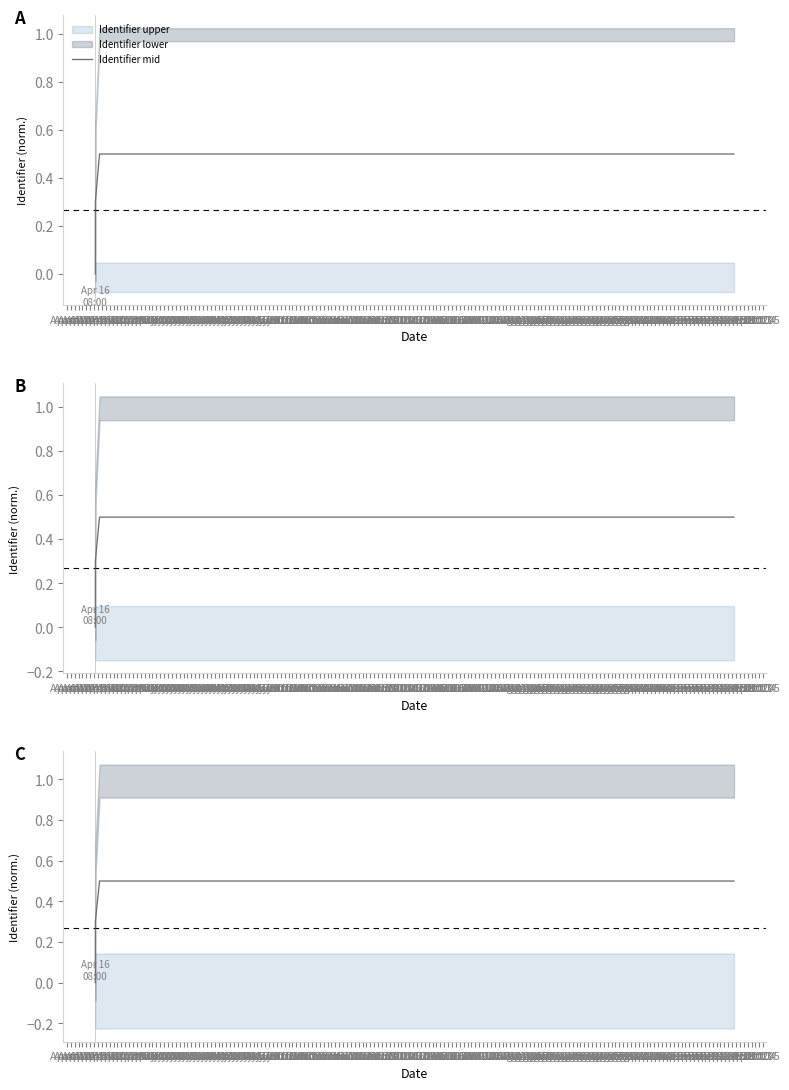

How many categories are shown in the chart?

6